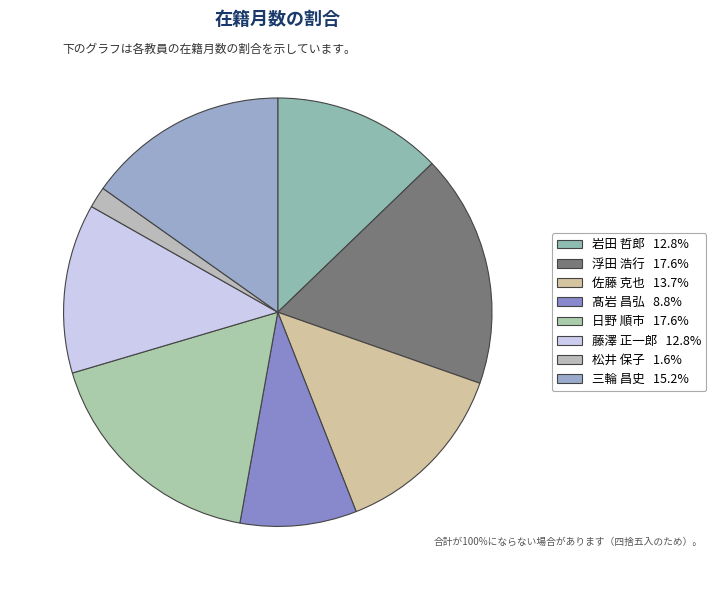

Count the number of slices in the pie.

8